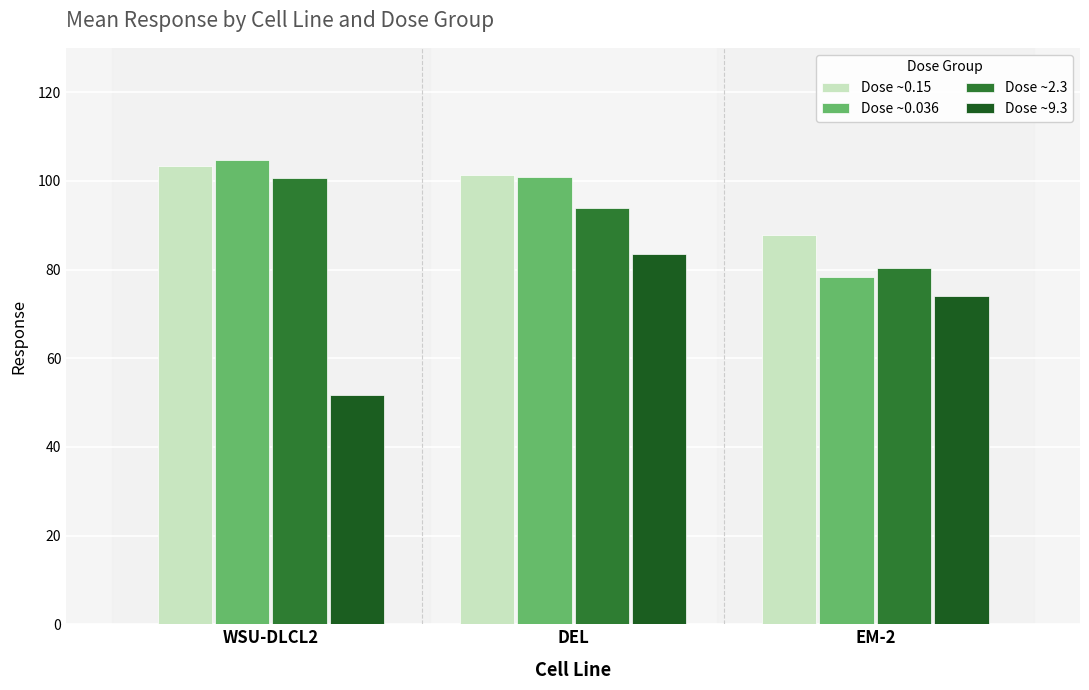

What is the difference between the highest and lowest values at EM-2?

13.8